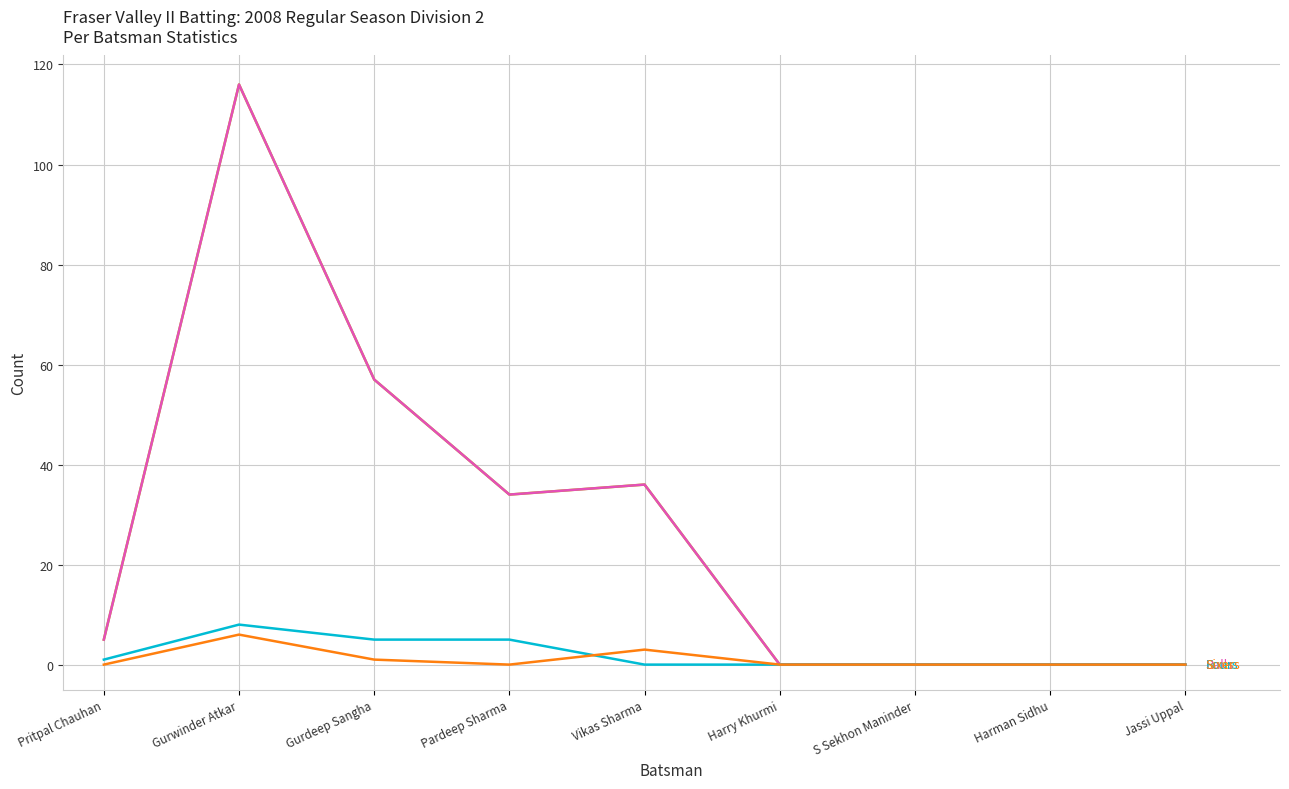

What is the spread (max minus min) of values at Vikas Sharma?

36